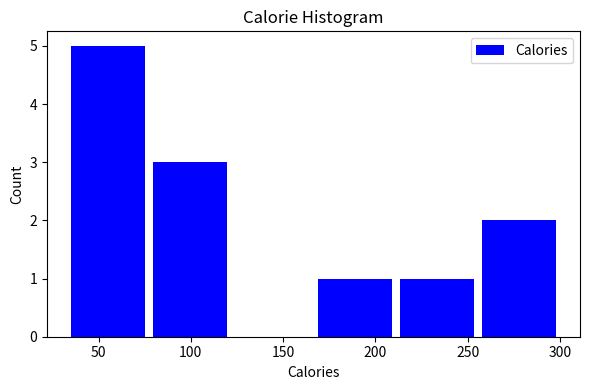

Which range on the x-axis has the tallest bar?

33.0 to 77.5